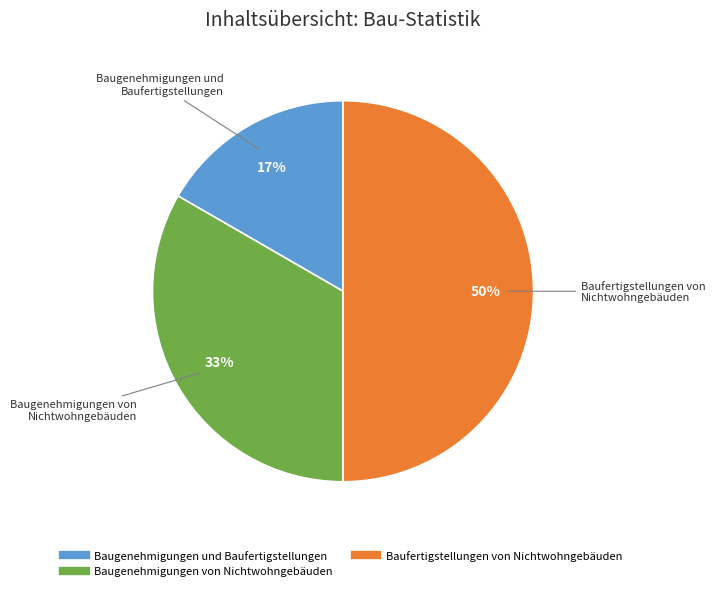

Does Baugenehmigungen von Nichtwohngebäuden account for over 50% of the chart?

No